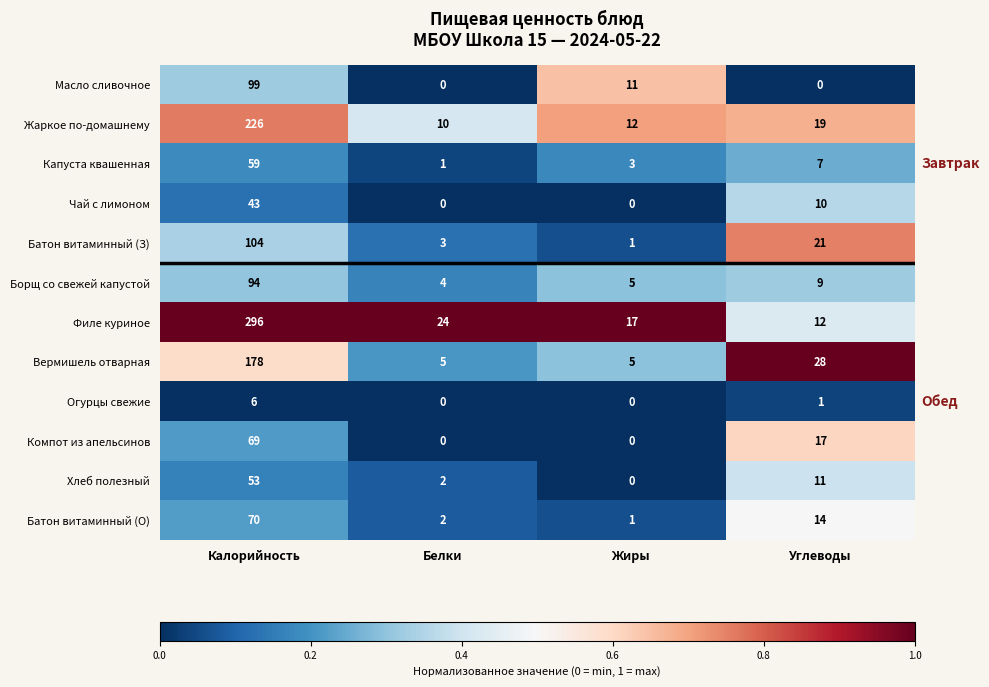

At which category does the chart reach its peak across all series?

Калорийность